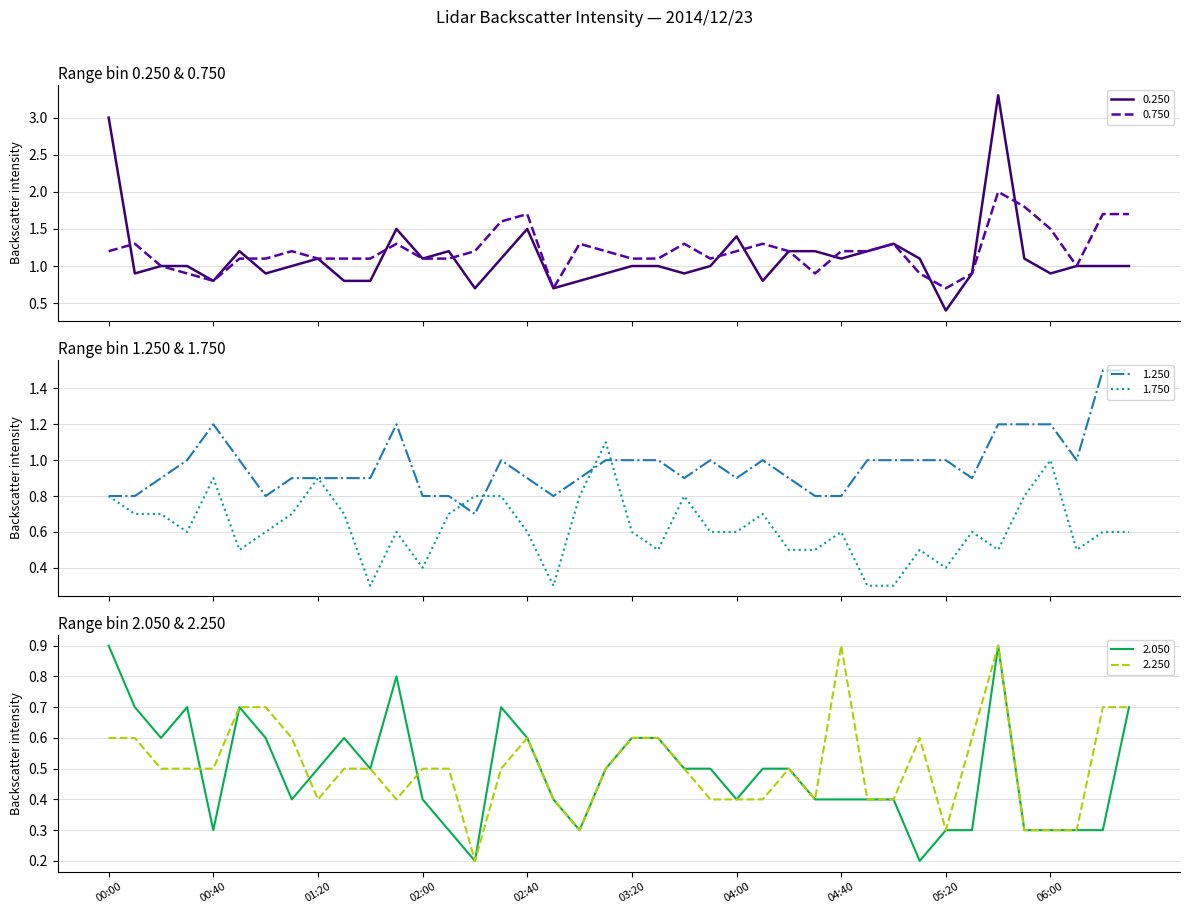

How many data points in 0.250 are less than 1?

14